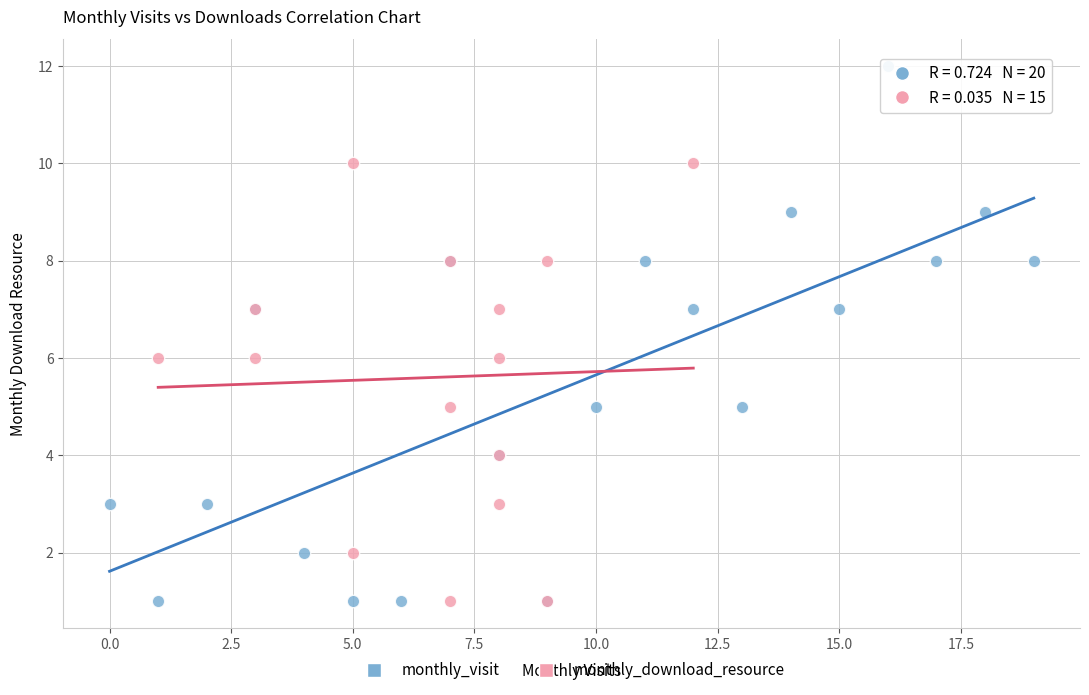

Which series reaches the maximum Y coordinate?

monthly_visit